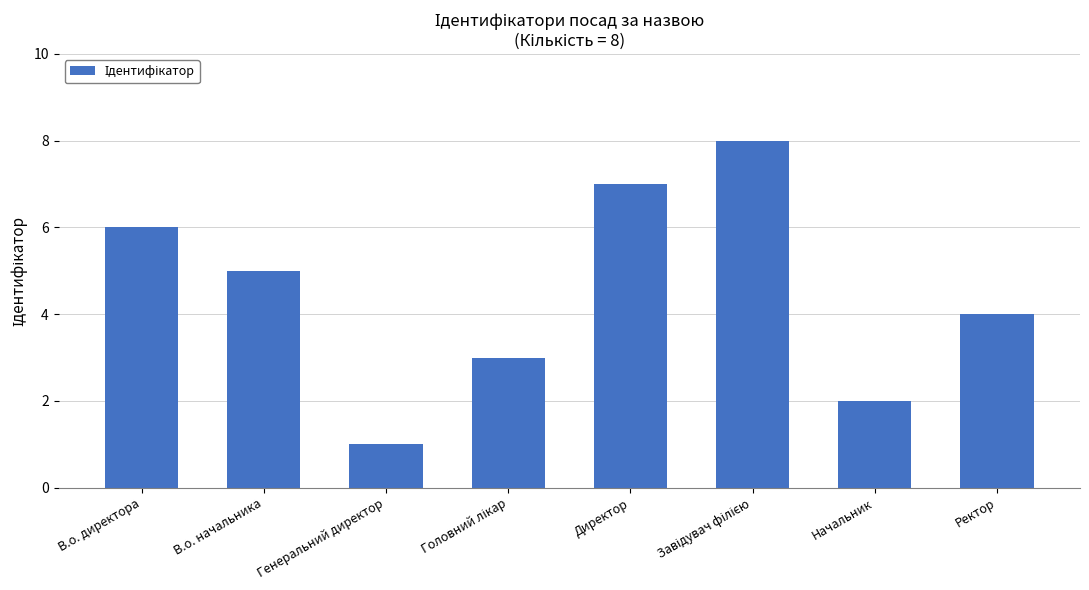

What position from the right is В.о. начальника?

7